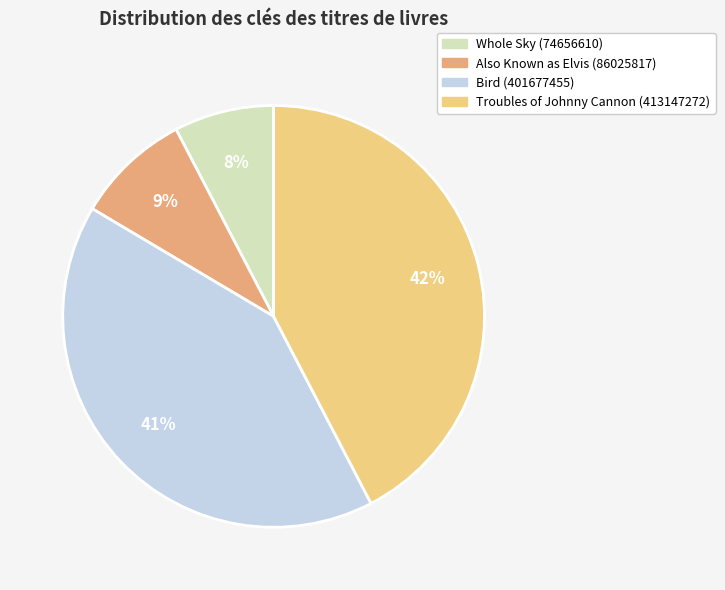

Does Troubles of Johnny Cannon (413147272) represent more than half of the total?

No